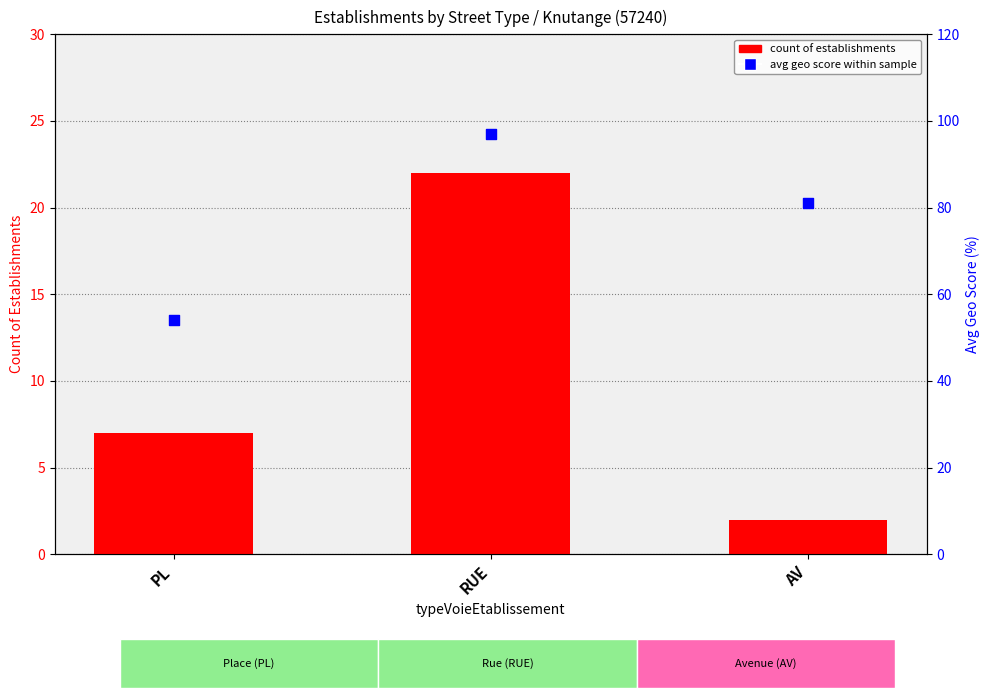

Which series contains the lowest Y value?

count of establishments